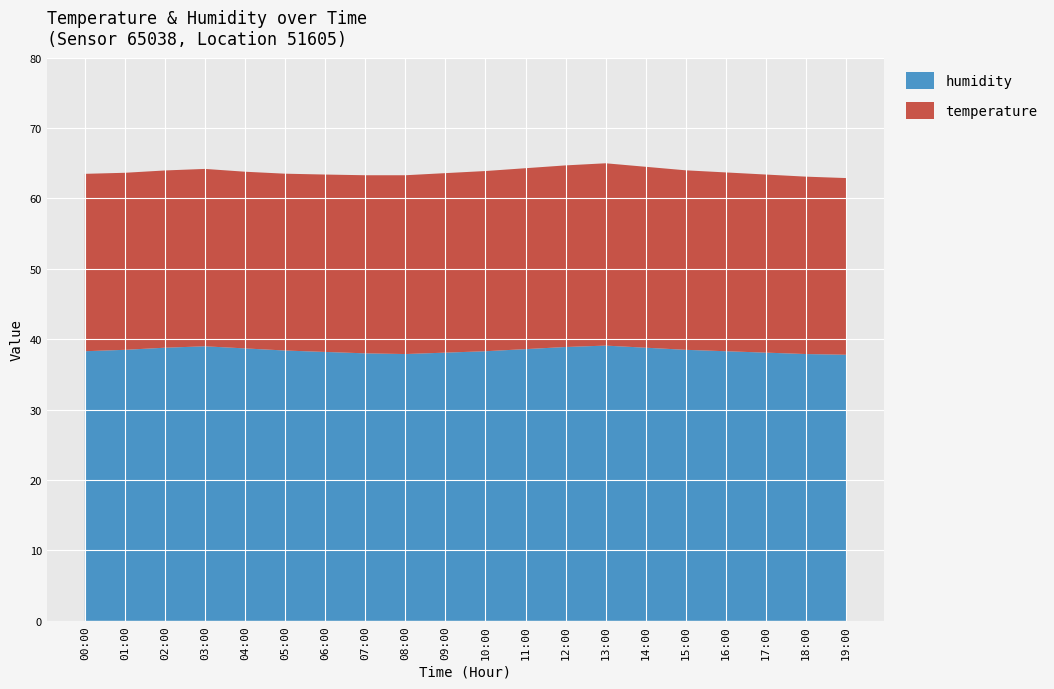

Reading left to right, transcribe all the data shown in this chart.

temperature: 00:00=25.2	01:00=25.1	02:00=25.2	03:00=25.2	04:00=25.1	05:00=25.1	06:00=25.2	07:00=25.3	08:00=25.4	09:00=25.5	10:00=25.6	11:00=25.7	12:00=25.8	13:00=25.9	14:00=25.7	15:00=25.5	16:00=25.4	17:00=25.3	18:00=25.2	19:00=25.1
humidity: 00:00=38.0	01:00=38.5	02:00=38.8	03:00=39.0	04:00=38.7	05:00=38.4	06:00=38.2	07:00=38.0	08:00=37.9	09:00=38.1	10:00=38.3	11:00=38.6	12:00=38.9	13:00=39.1	14:00=38.8	15:00=38.5	16:00=38.3	17:00=38.1	18:00=37.9	19:00=37.8